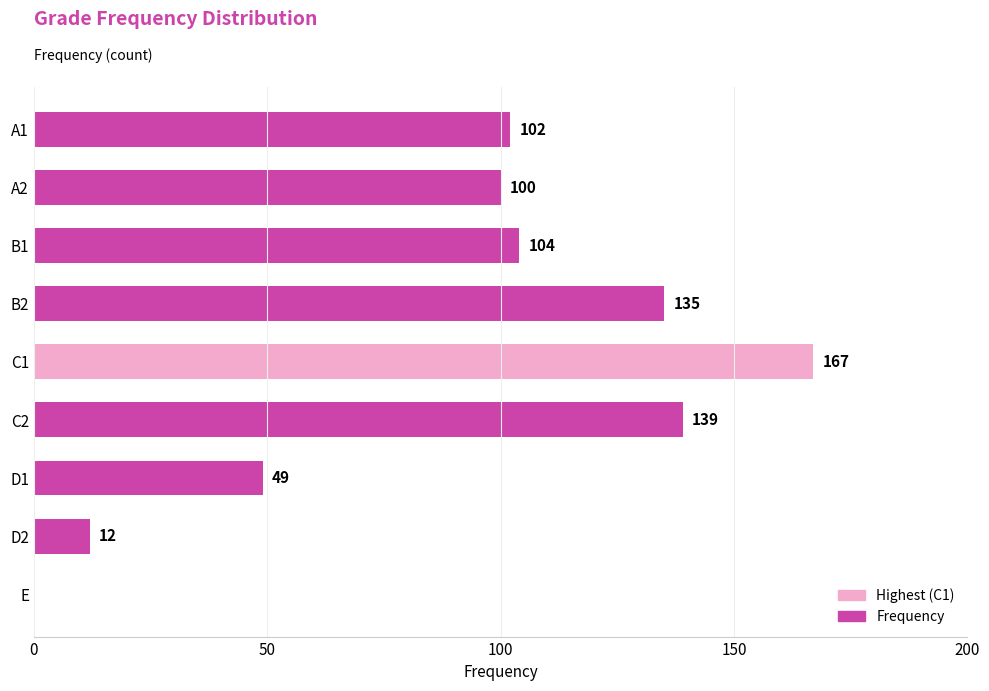

What is the sum of all values?

808